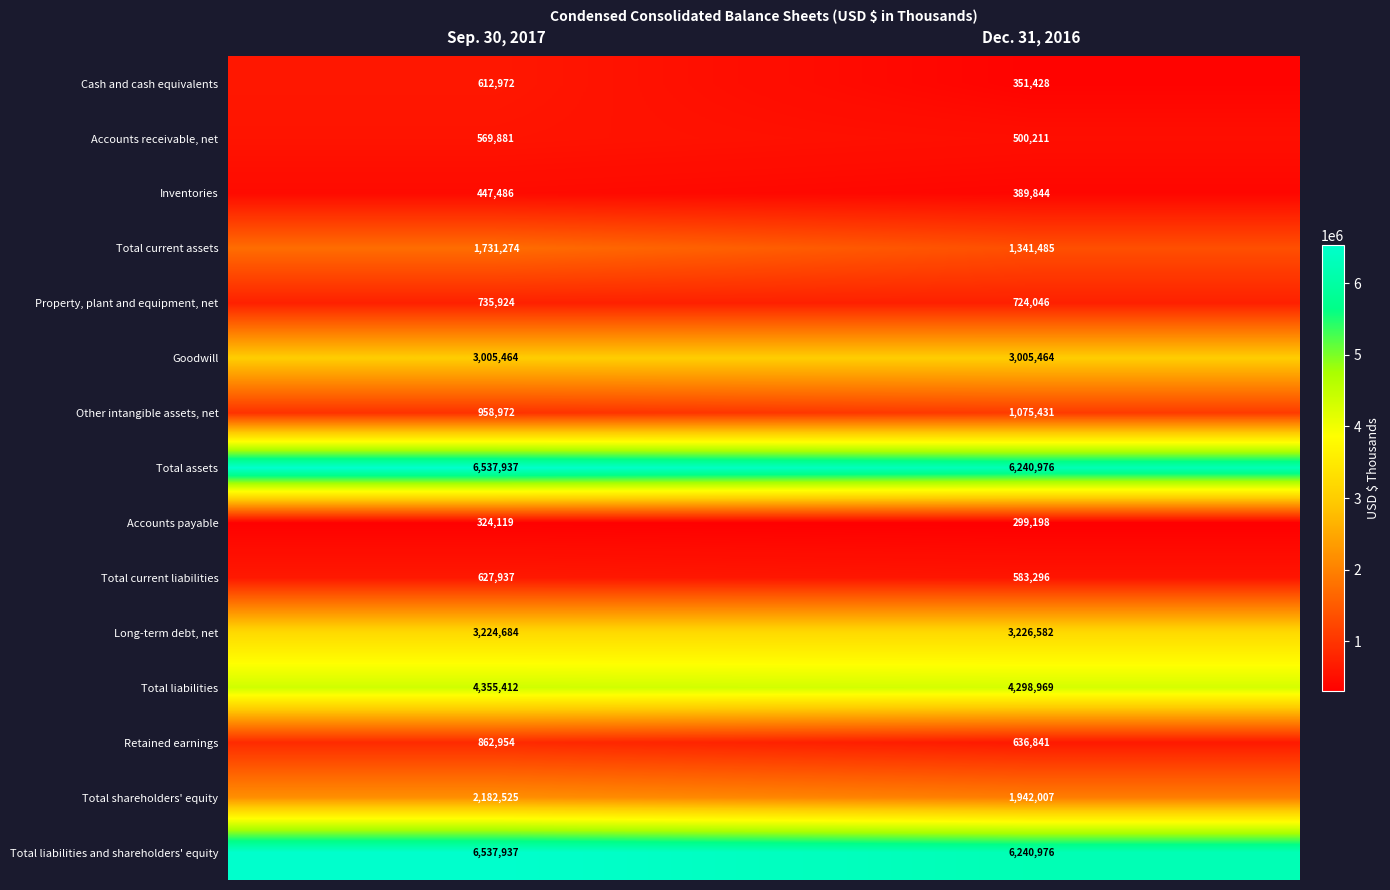

At how many categories does at least one series exceed 3261118?

2